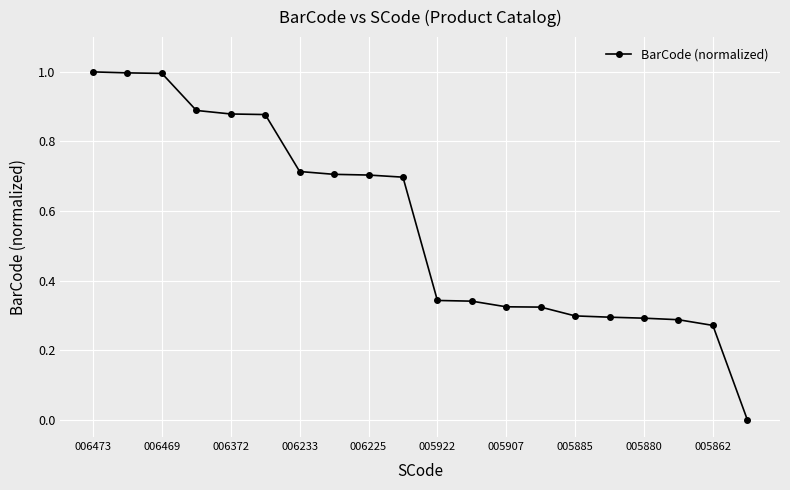

What is the difference between the maximum and minimum values?

1.0